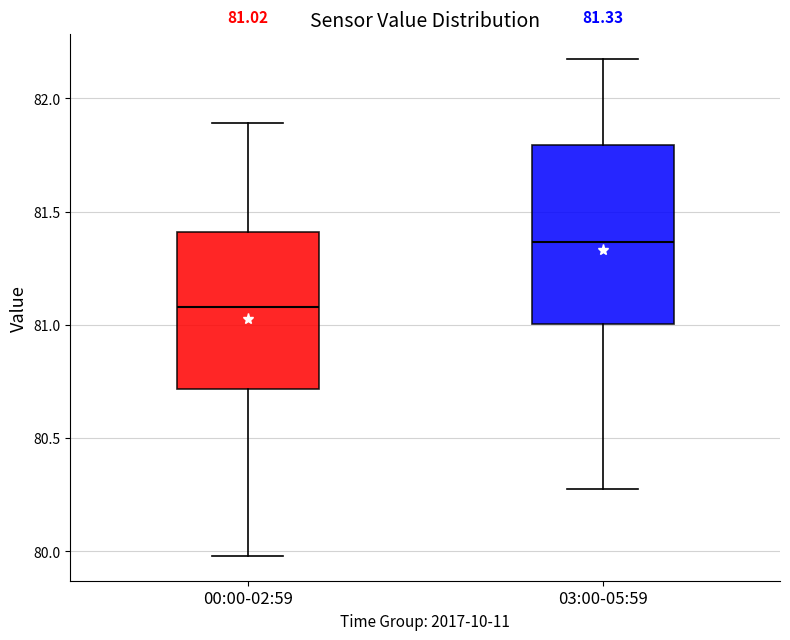

Which box is the tallest, from its lower edge to its upper edge?

03:00-05:59